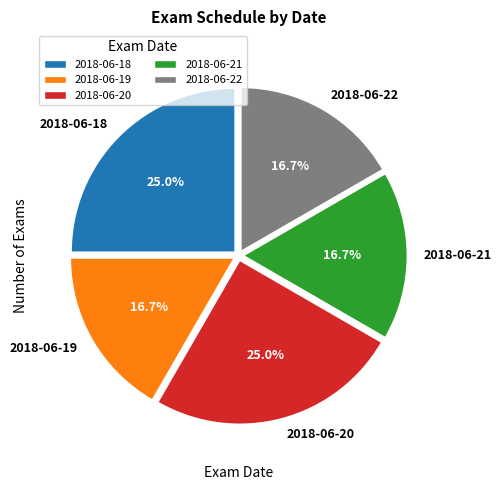

Is the sum of 2018-06-21 and 2018-06-19 greater than half?

No